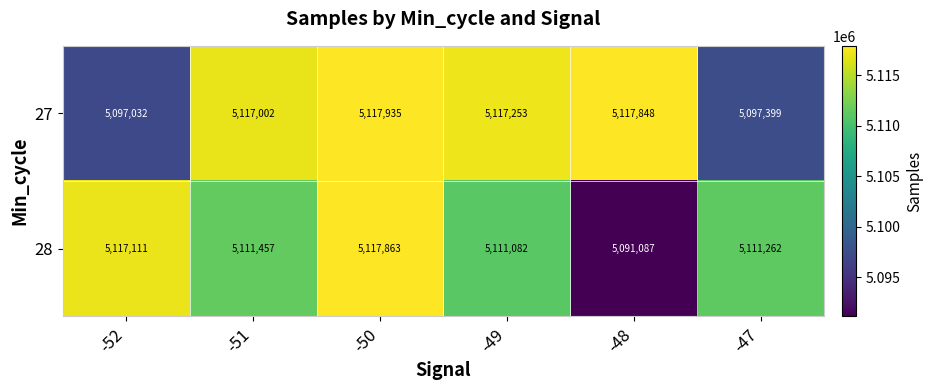

At how many categories does at least one series exceed 5095119?

6